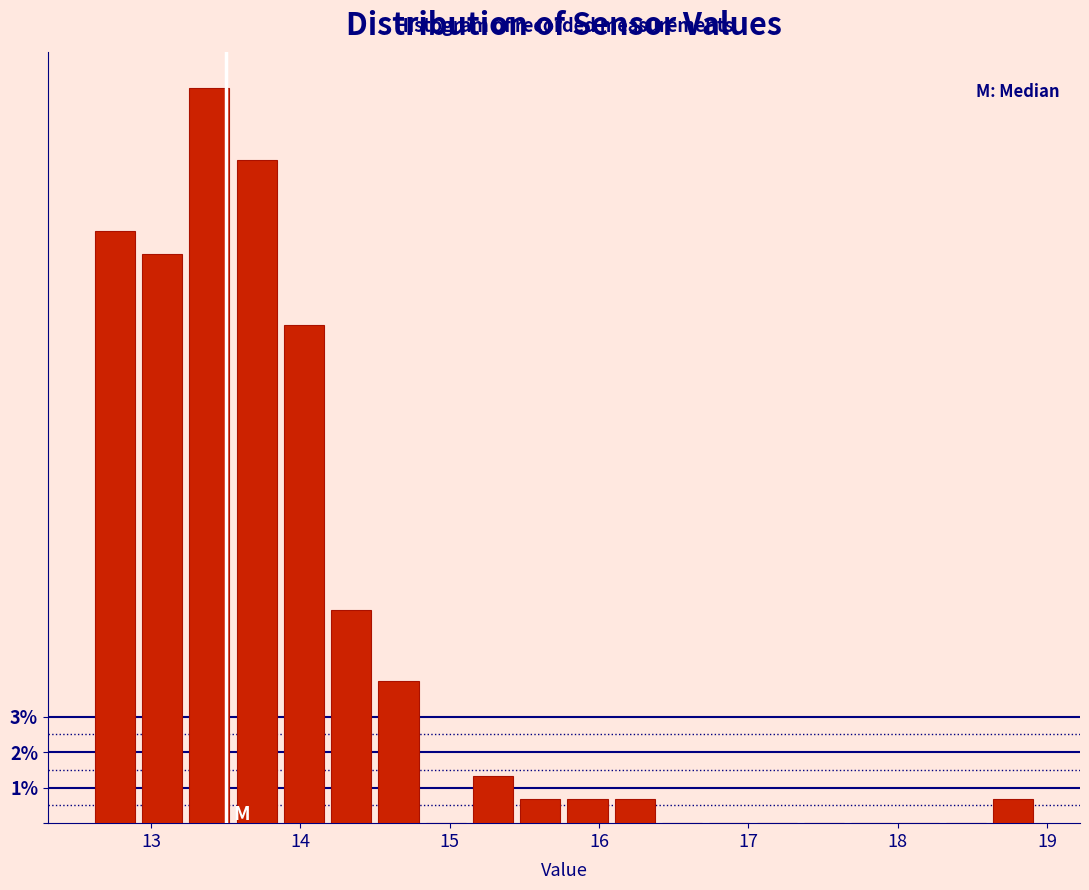

Read against the x-axis, roughly where is the centre of the tallest bar?

13.4